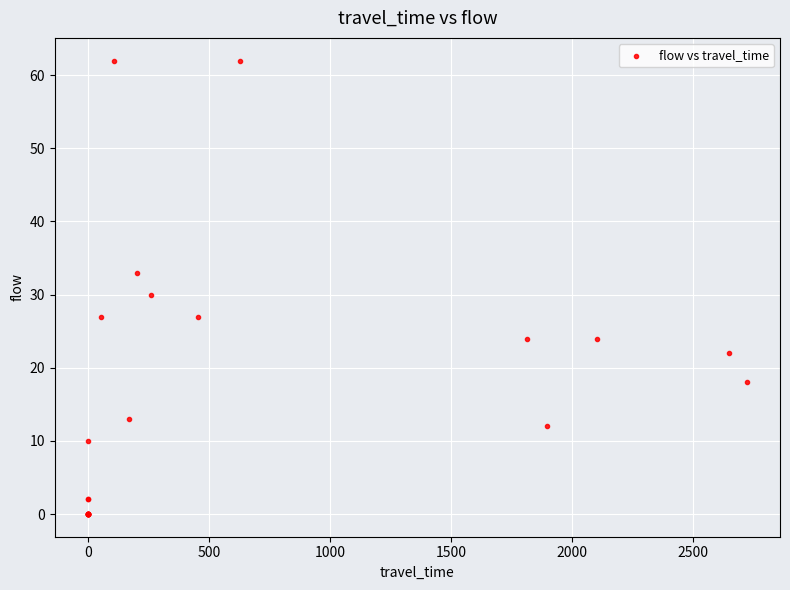

What Y value in the scatter plot is closest to 31?

30